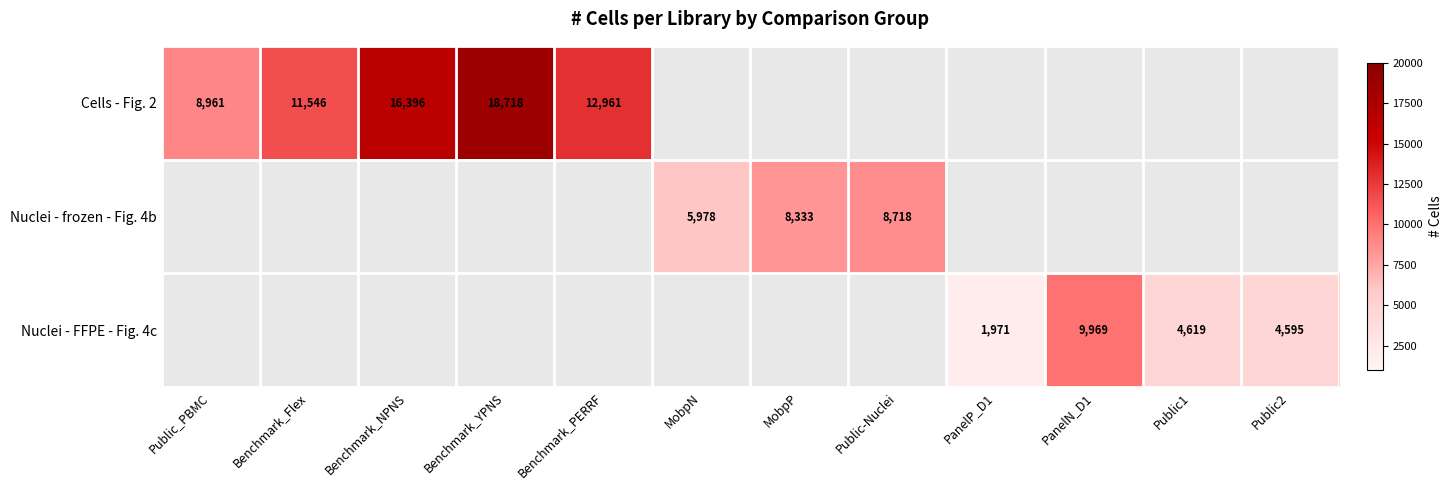

True or false: Cells - Fig. 2 has a value of 16396 at Benchmark_NPNS.

True